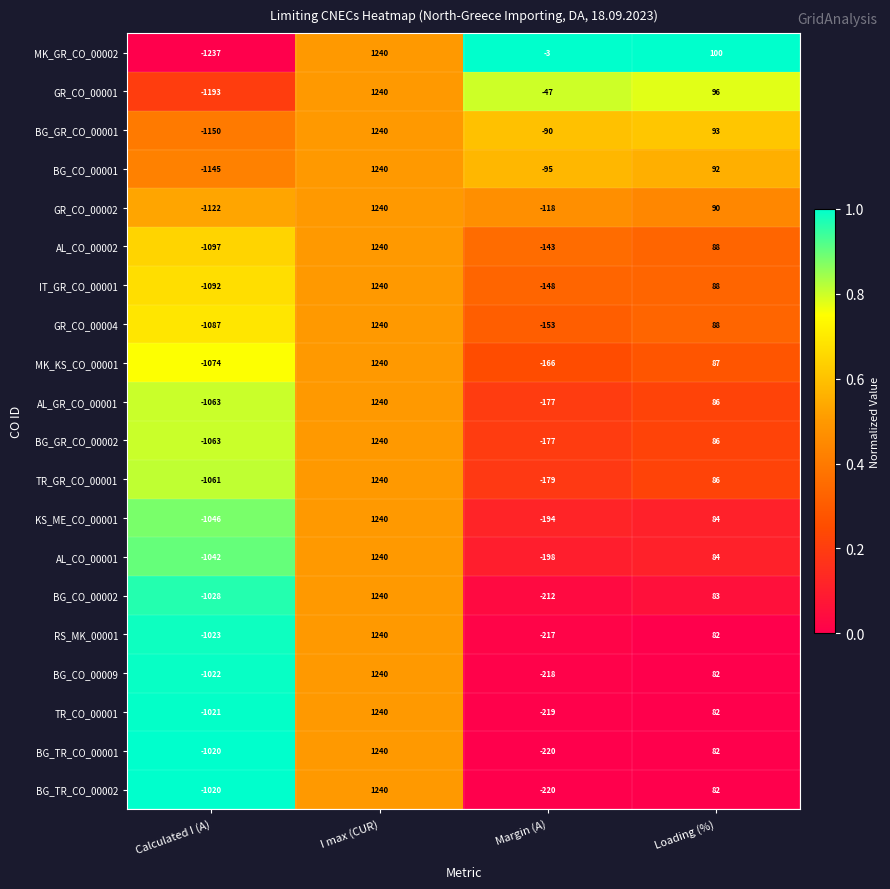

What is the spread (max minus min) of values at Calculated I (A)?

217